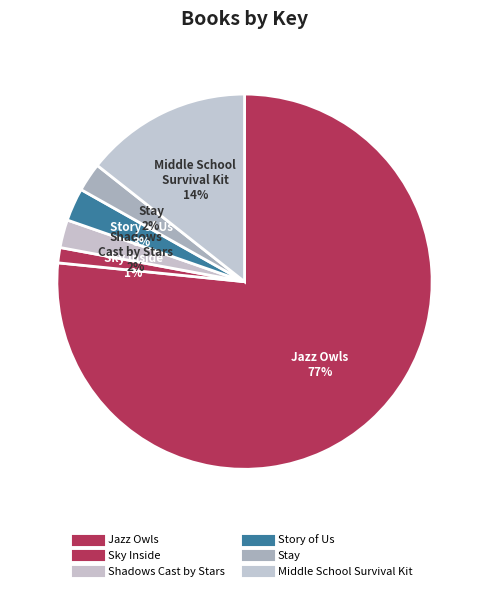

What percentage is NOT represented by Sky Inside?

98.7%